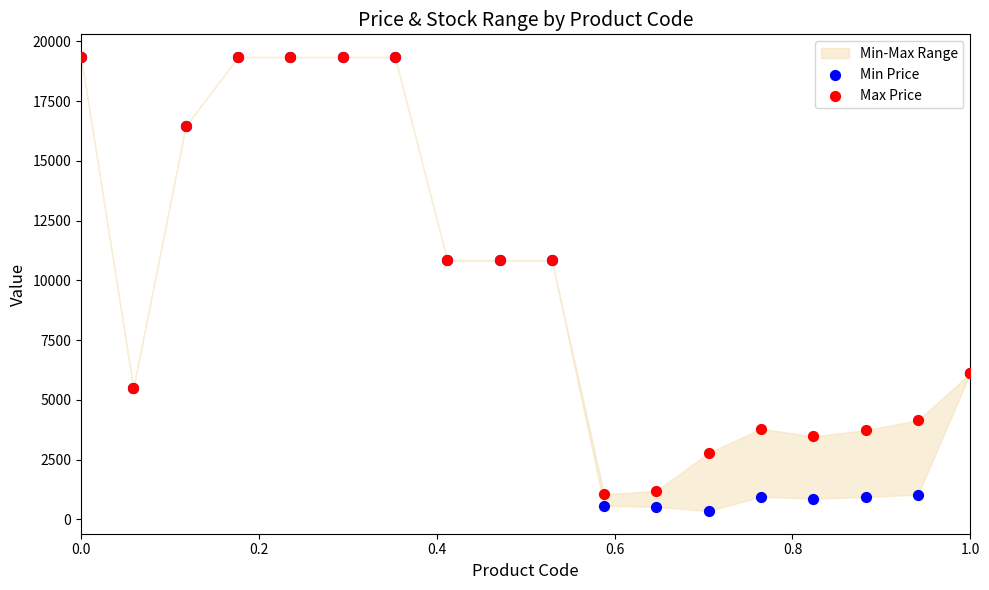

Which series has the widest spread of Y values?

Min Price